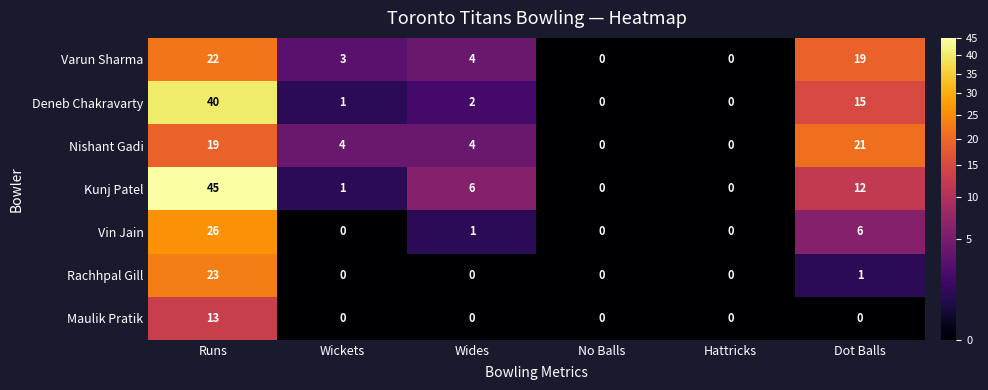

What is the maximum value shown in the chart?

45